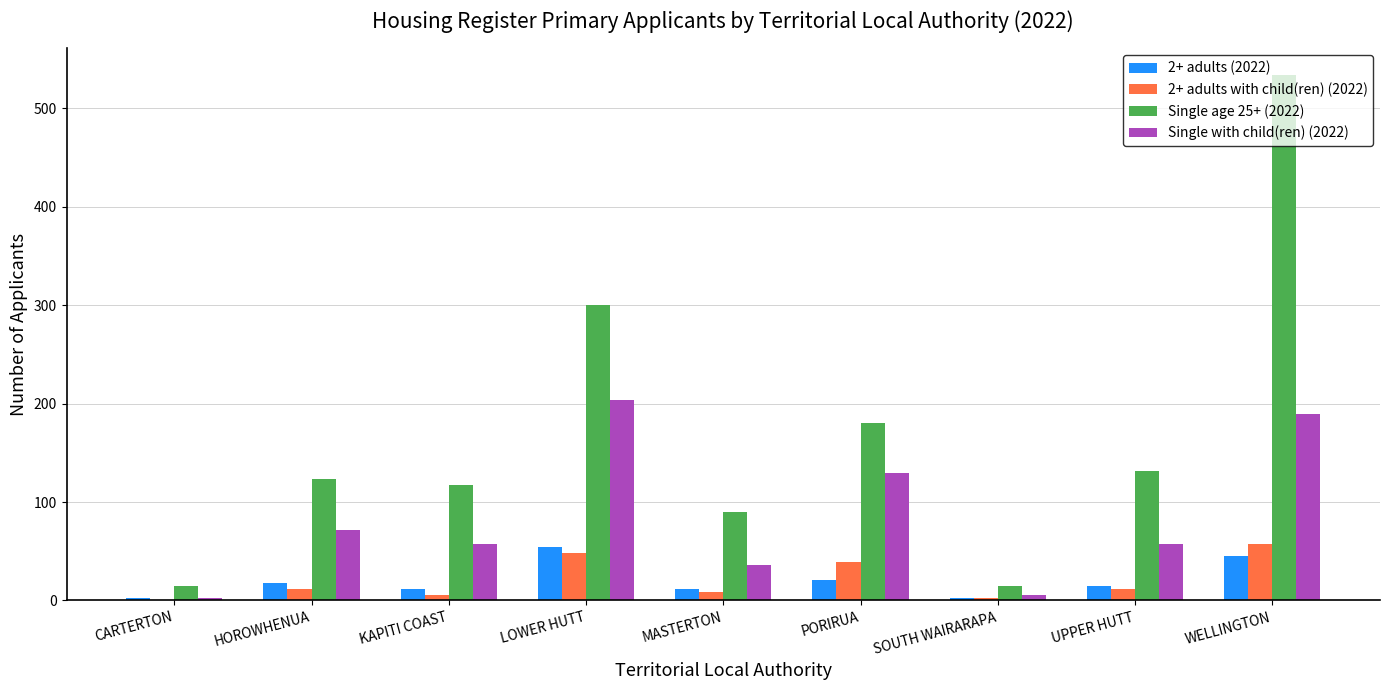

At which label is Single with child(ren) (2022) closest to 103?

PORIRUA